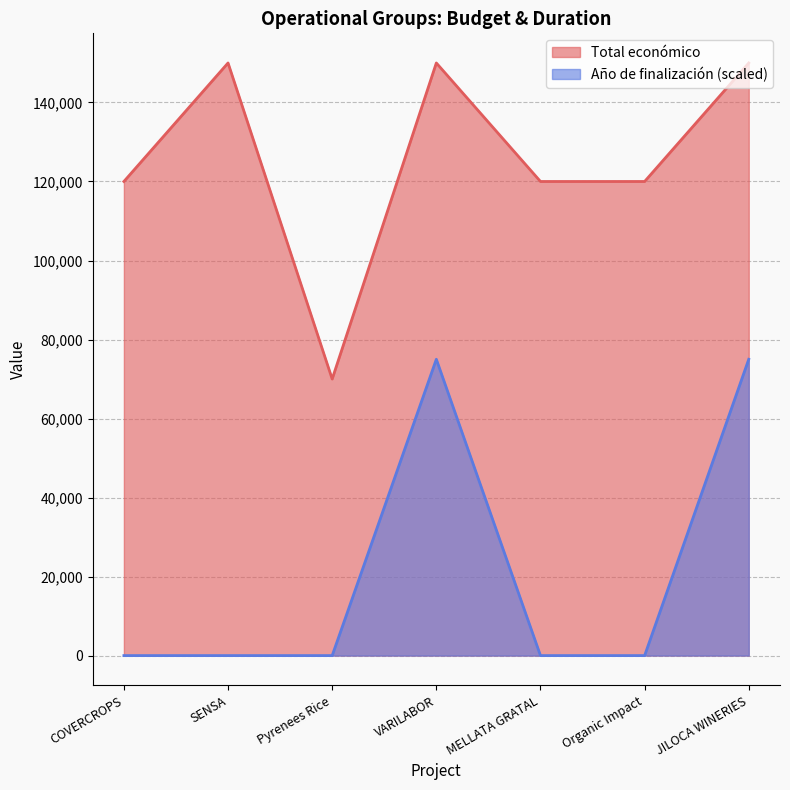

True or false: Año de finalización and Total económico intersect in this chart.

False